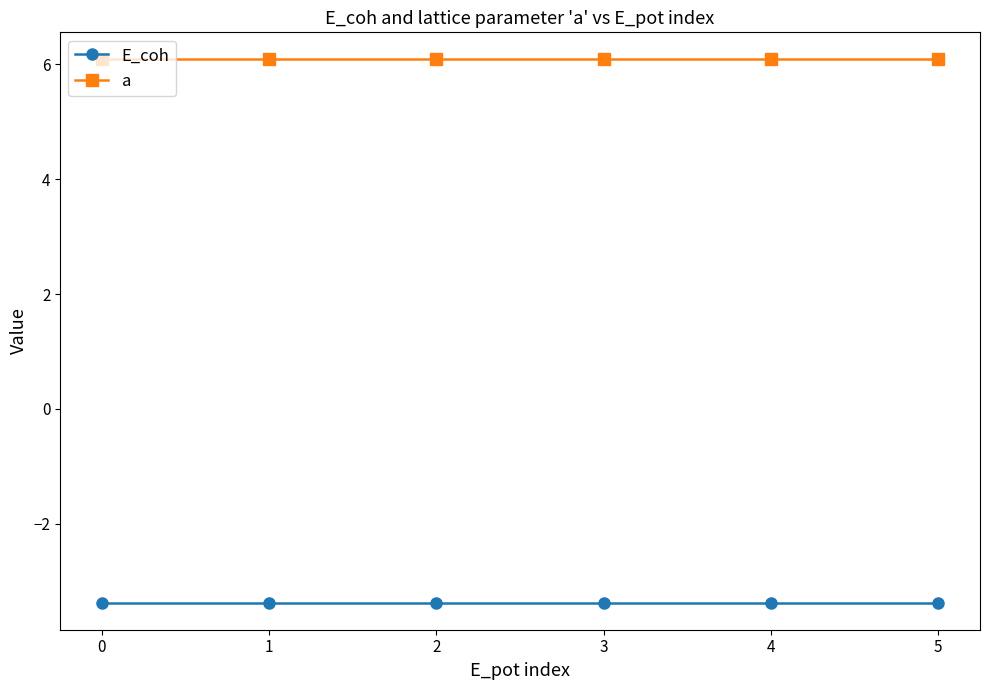

What is the value of the a point at the 1st from the left?

6.1